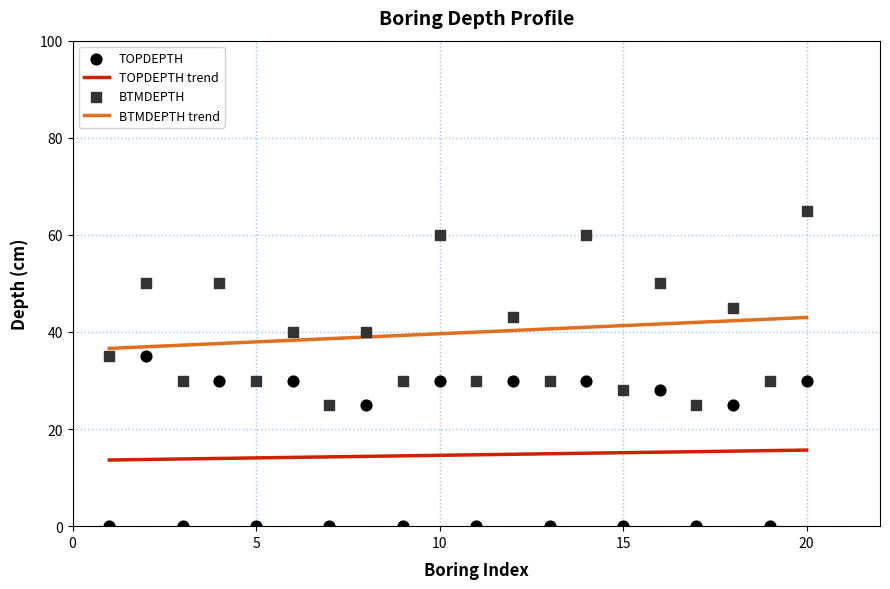

What are all the series names shown in the legend?

TOPDEPTH, BTMDEPTH